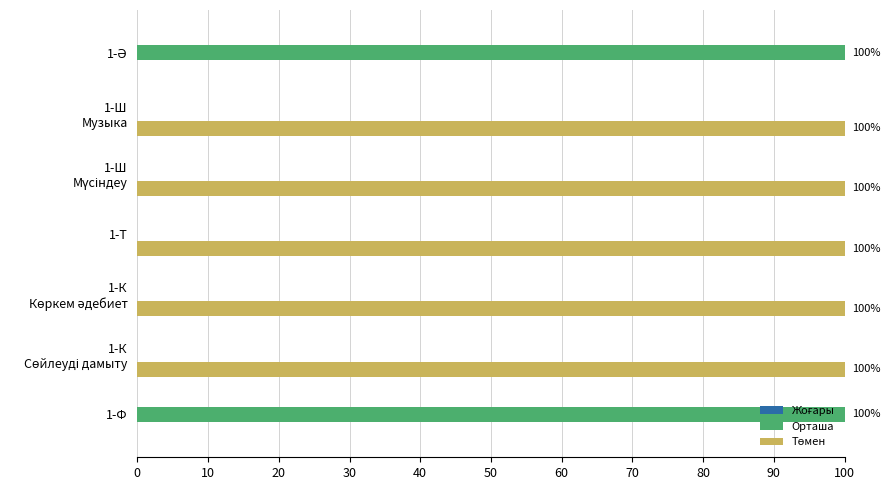

How many data points does each series have?

7